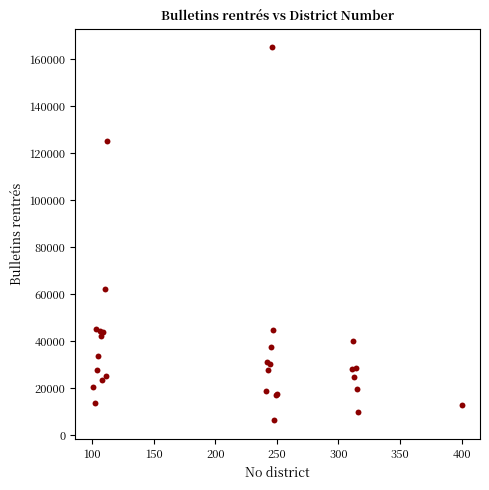

What Y value in the scatter plot is closest to 85684?

62171